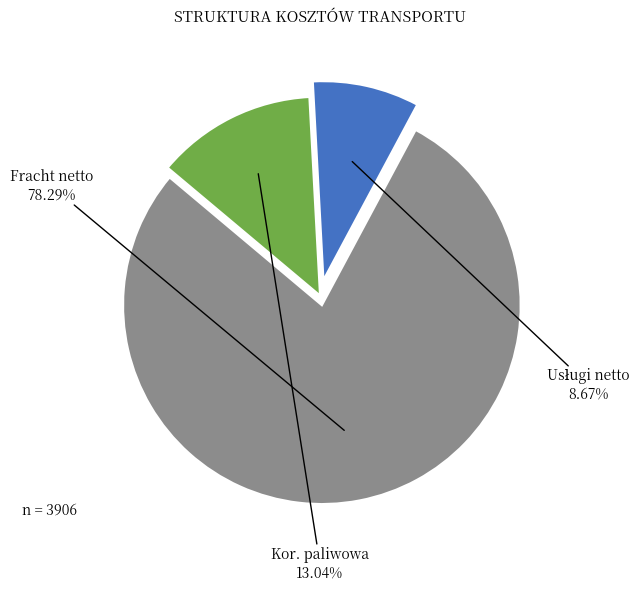

What is the largest slice in the pie chart?

Fracht netto